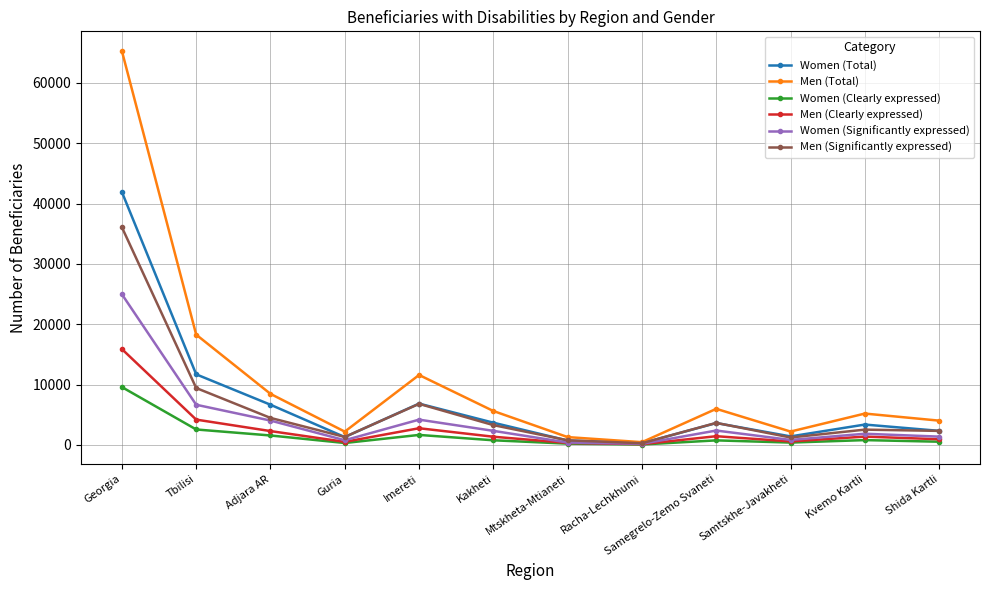

Which label corresponds to the largest value in the chart?

Georgia